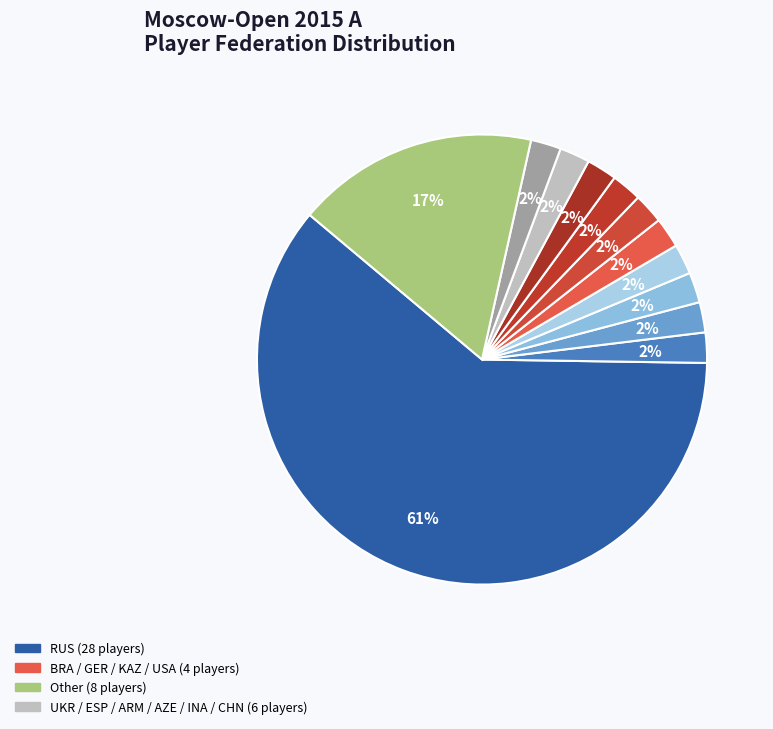

To the nearest percent, what is the average slice percentage?

8%